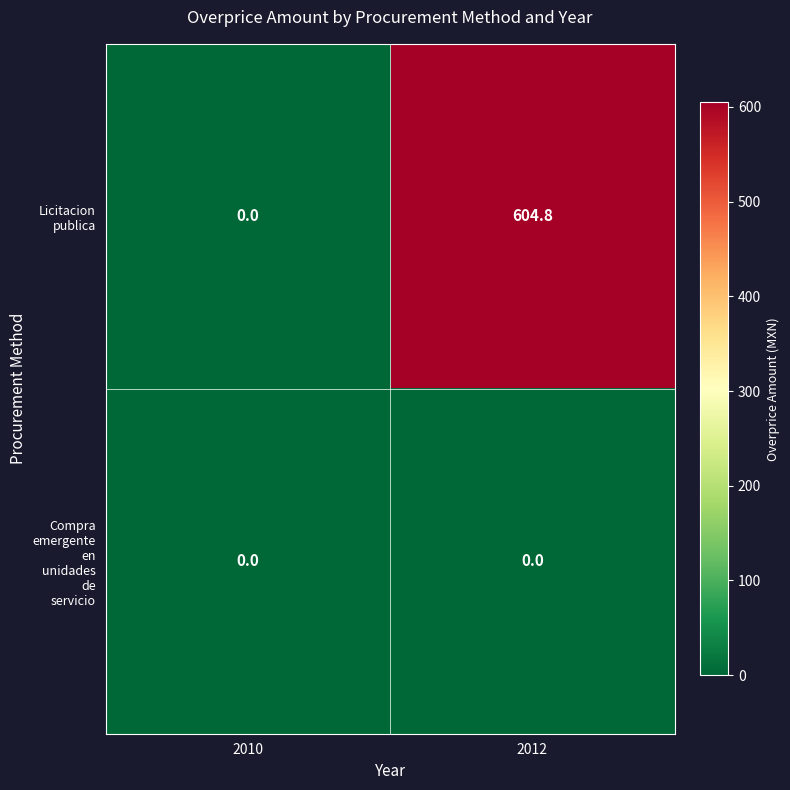

At which category is the sum across all series the highest?

2012